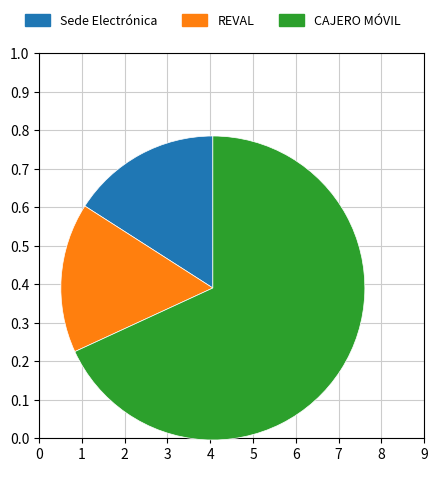

Which category has the biggest portion of the pie?

CAJERO MÓVIL